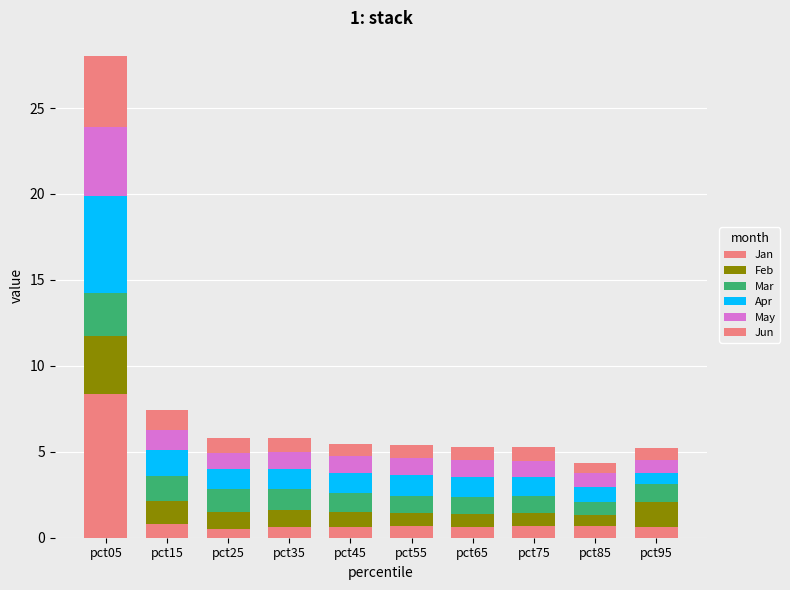

What is the average value of the Jan series?

1.4